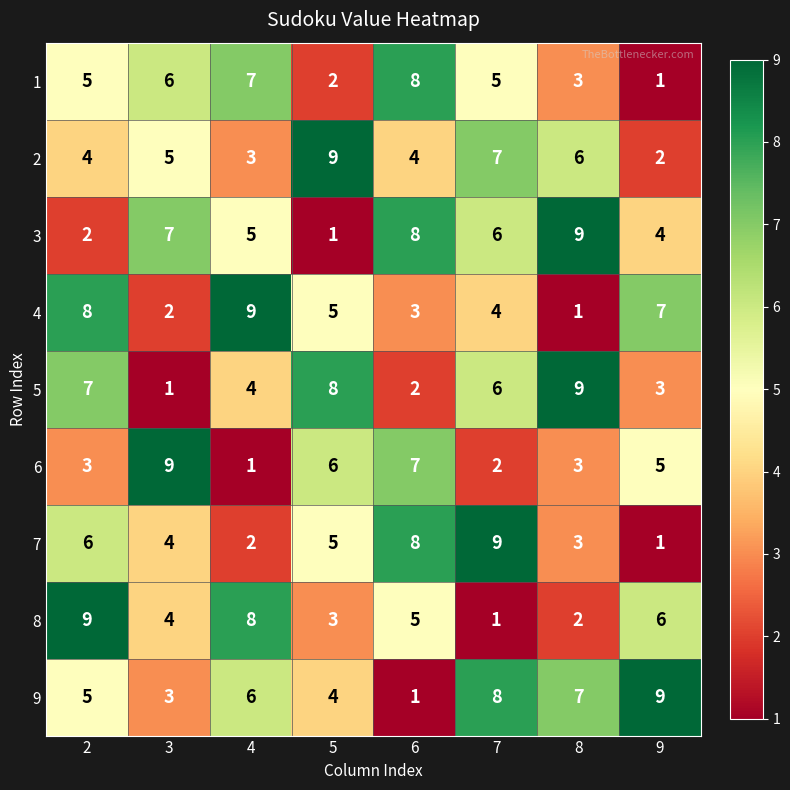

Count the number of categories in the chart.

8